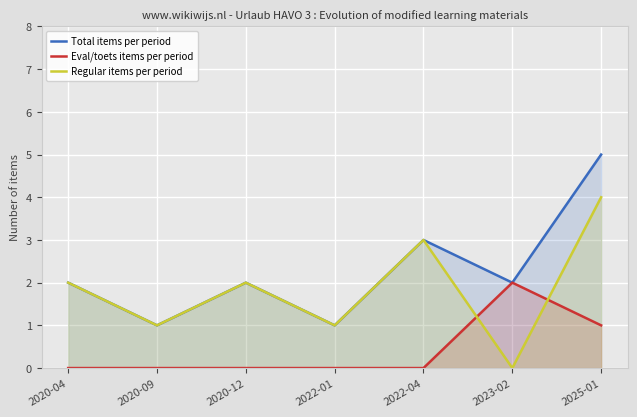

What is the label of the 7th point from the left?

2025-01